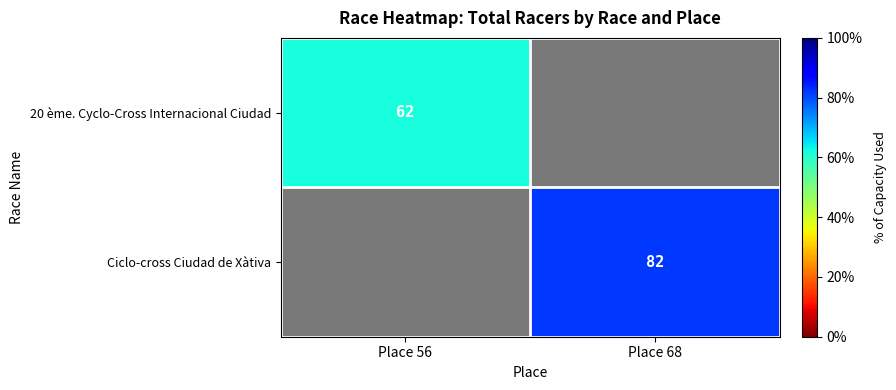

The Ciclo-cross Ciudad de Xàtiva series shows 82 at Place 68. True or false?

True